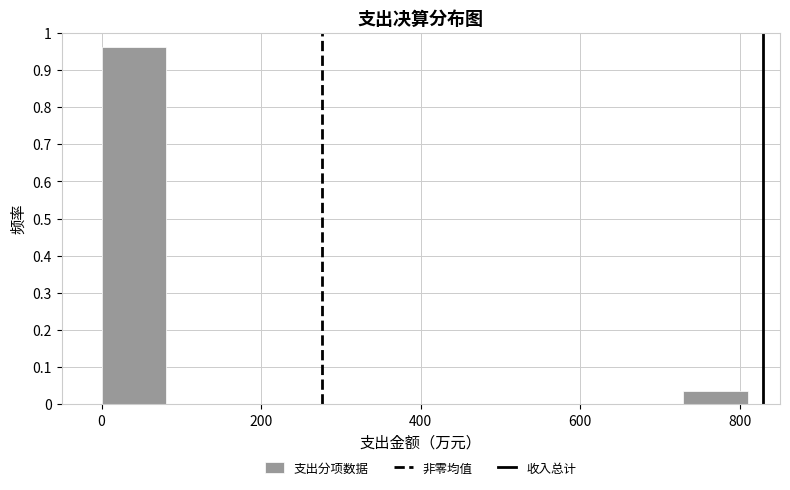

How tall is the bar that spans 0 to 80 on the x-axis? Neither the bar edges nor the heights are printed on the chart, so give them approximately, as read against the axes.

0.96